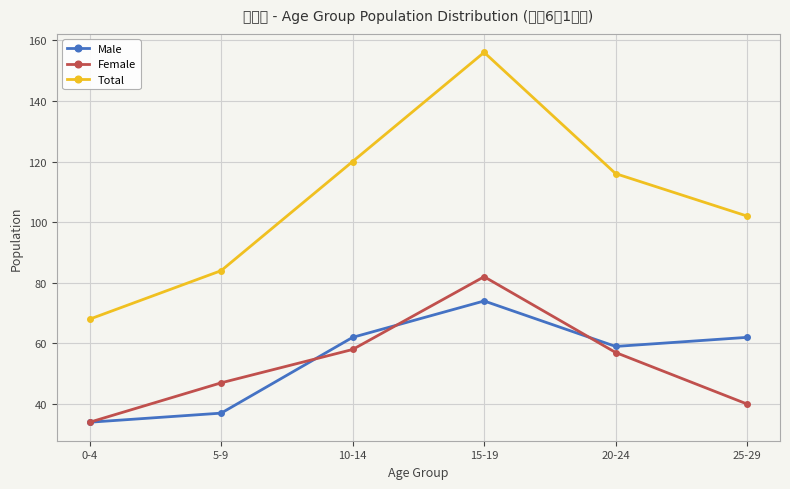

At which label does Female reach its minimum?

0-4